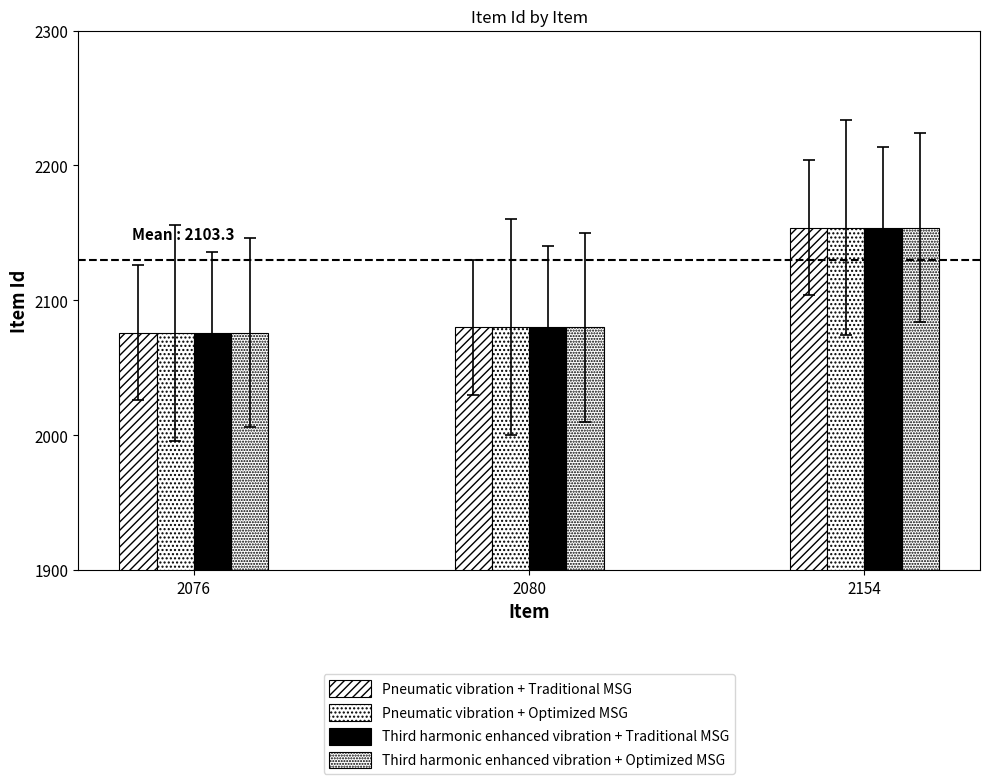

At how many categories does at least one series exceed 2141?

1